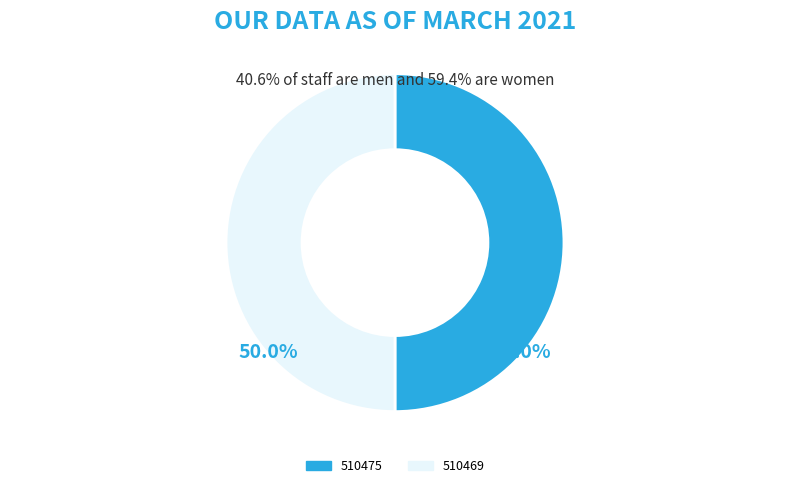

Approximately how many times larger is the value at 510475 compared to 510469?

1.0